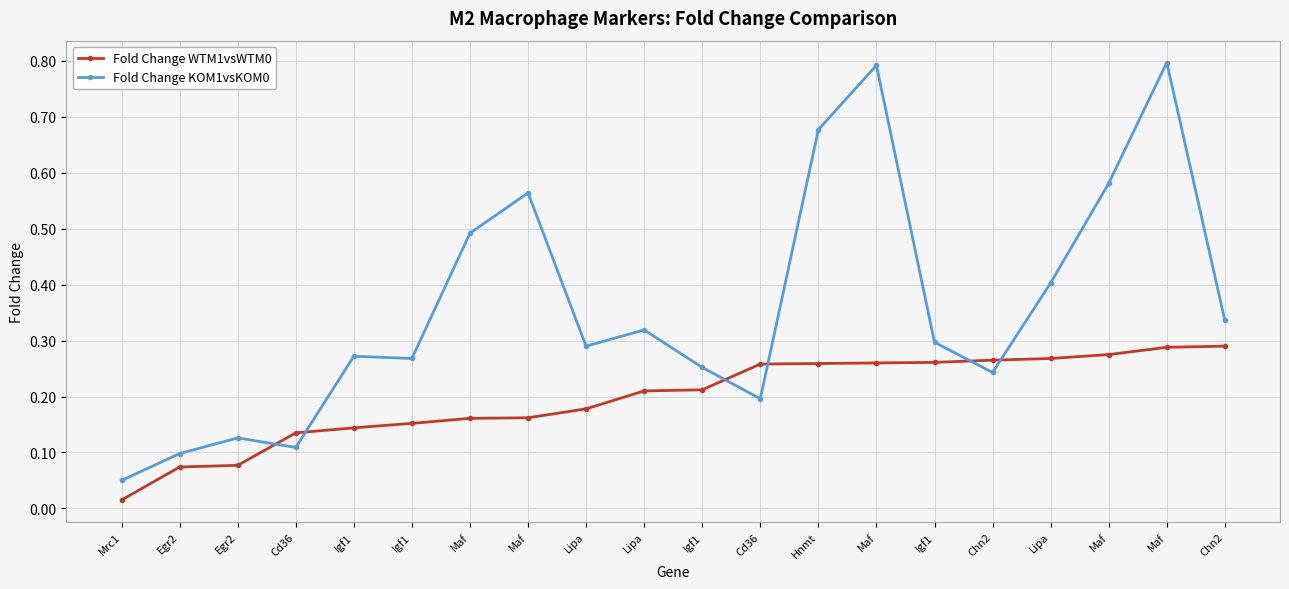

How many lines are shown in the chart?

2